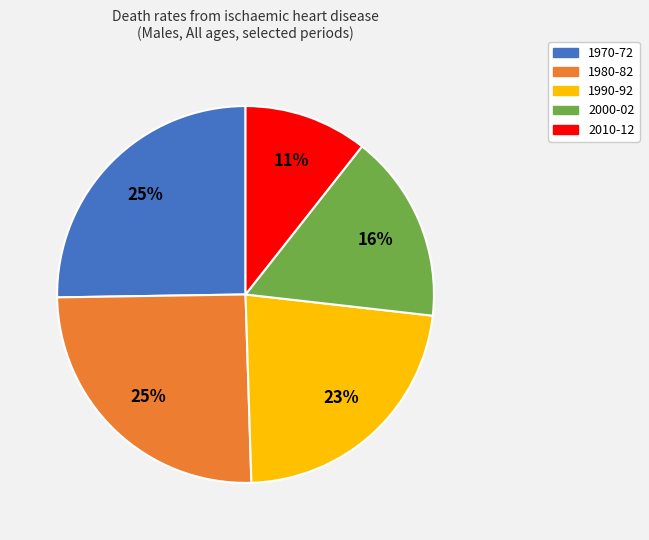

Is there a majority slice in this chart?

No